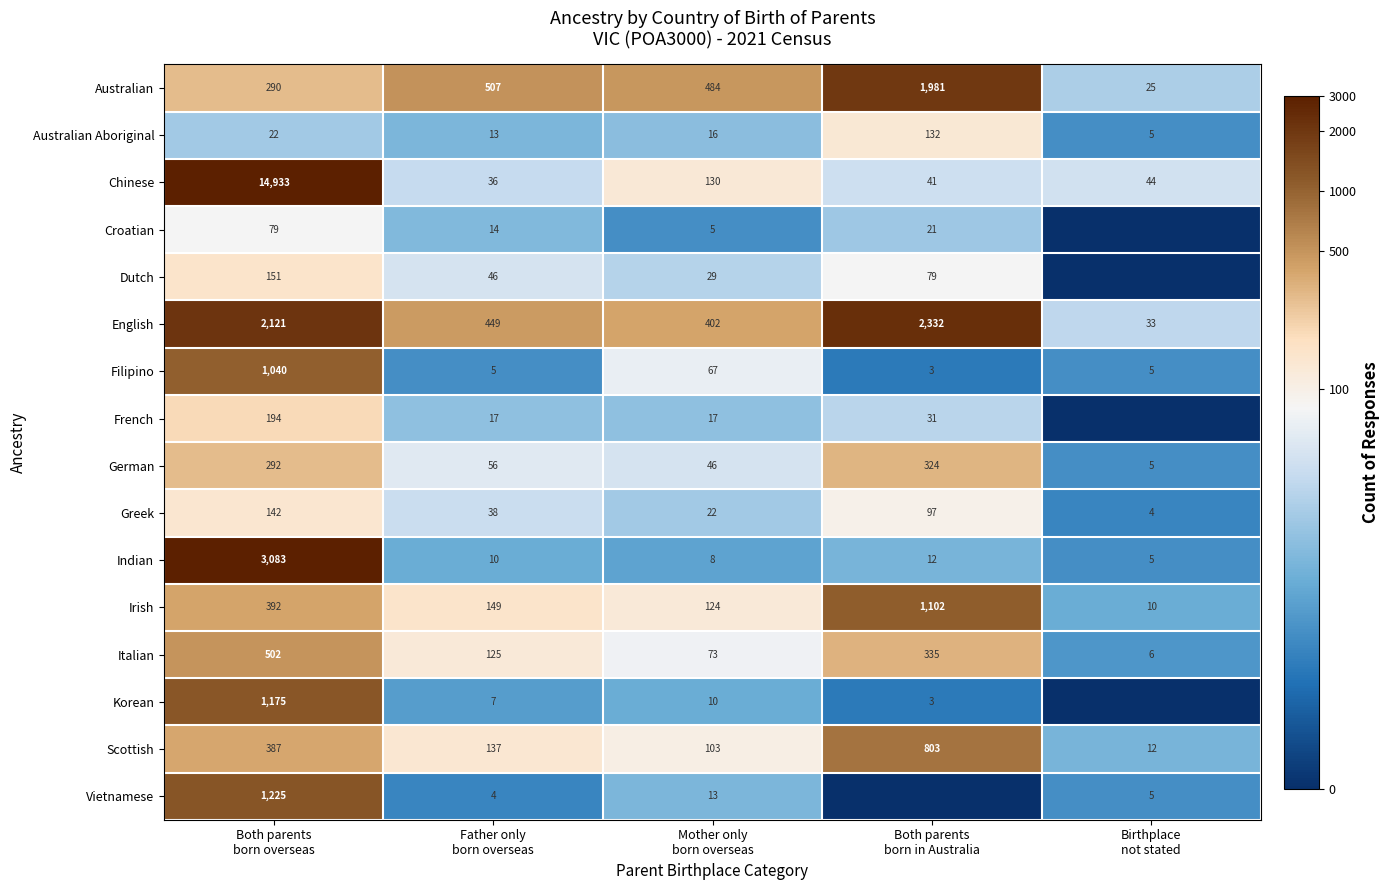

How many Italian values are between 73 and 335?

3